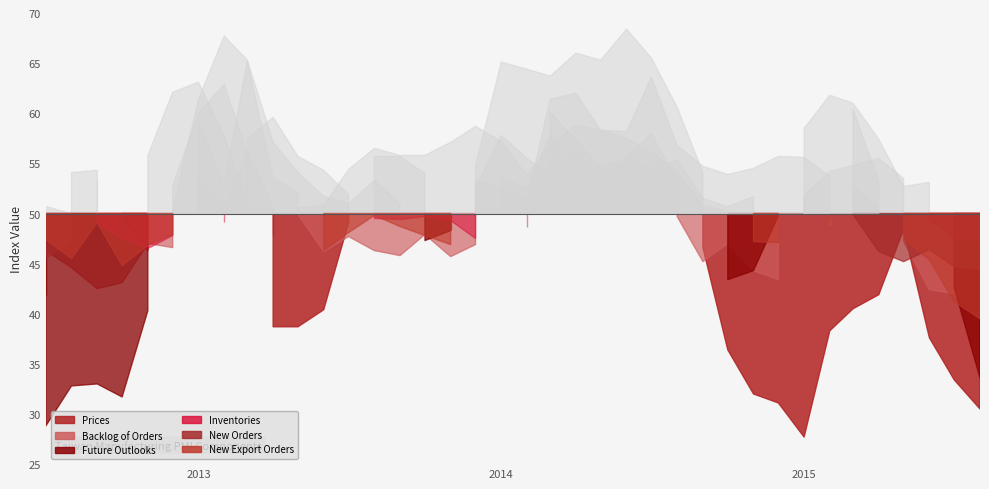

What is the value of the New Orders point at the 20th from the left?

53.8